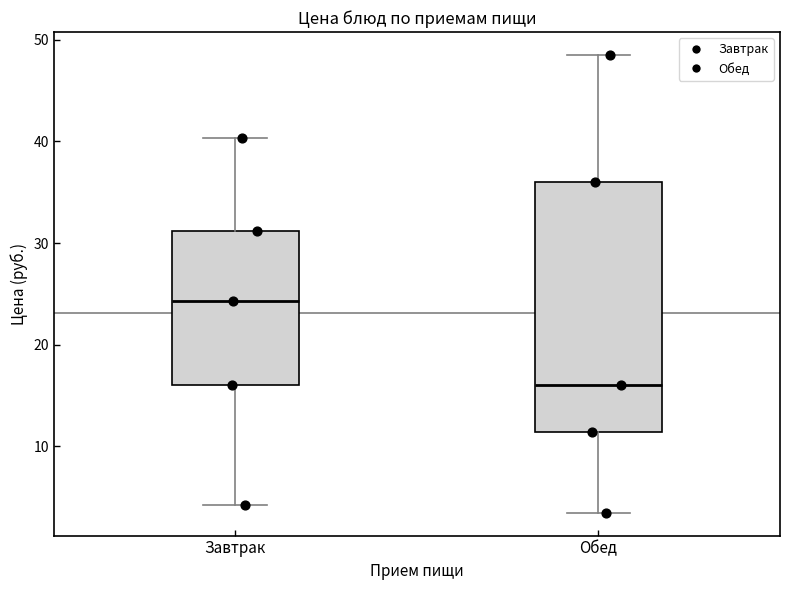

Reading left to right, read every box against the y-axis: the position of its median line, the range the box covers, and the ends of its whiskers. The values are not printed on the chart, so give them approximately, as read against the axis.

Завтрак: median 24, box 16 to 31, whiskers 4 to 40
Обед: median 16, box 11 to 36, whiskers 3 to 49